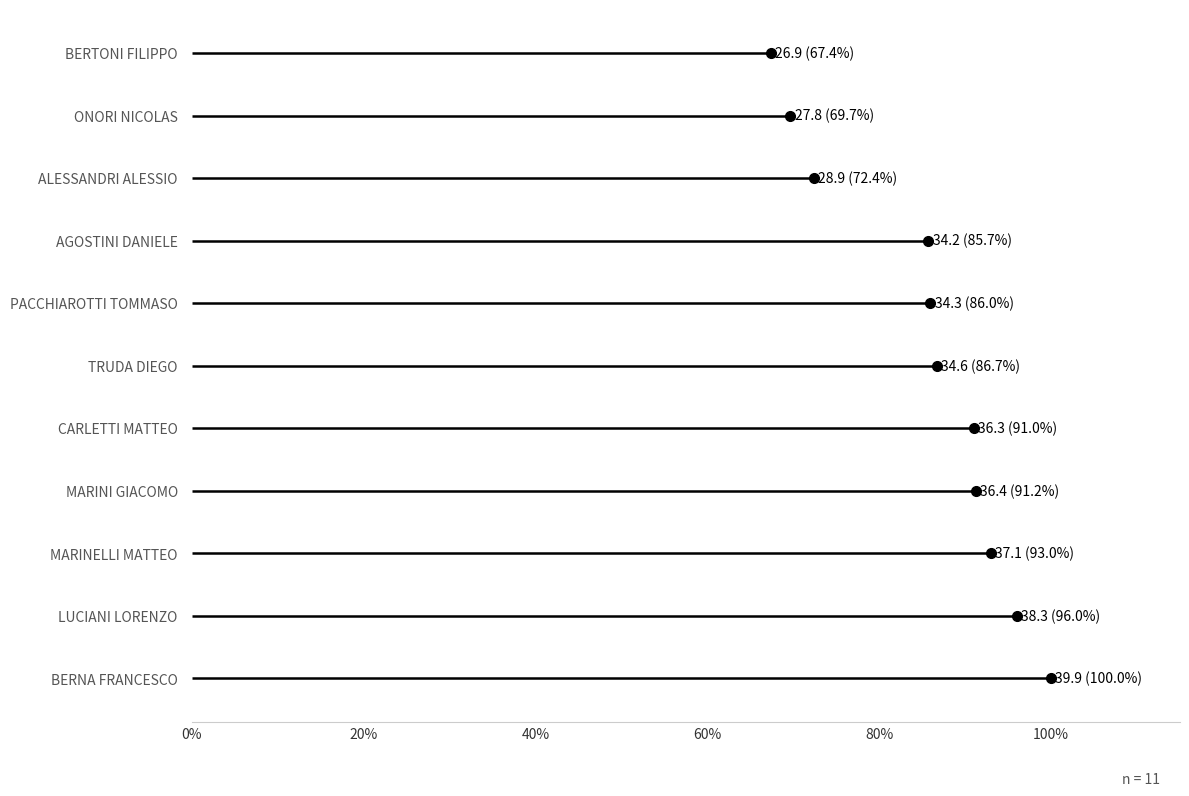

What is the sum of all values?

374.7